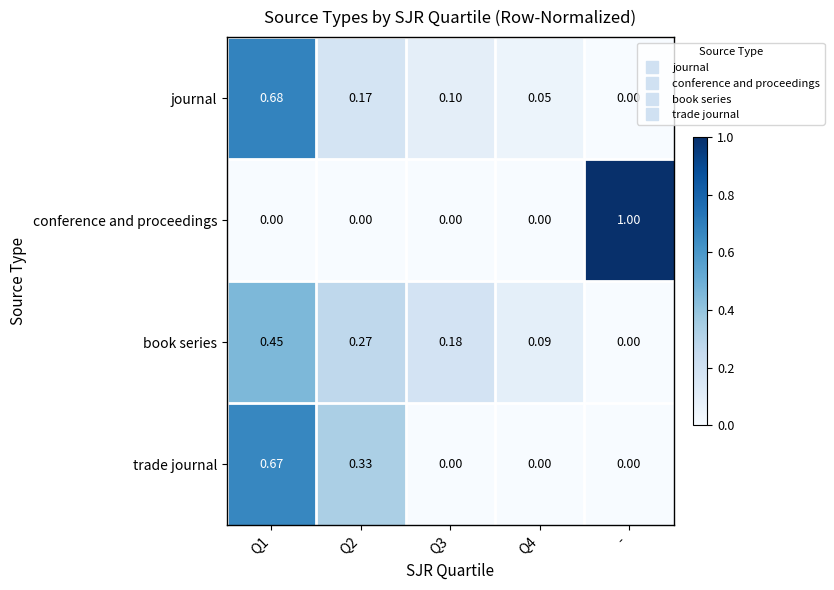

Is the value of trade journal at Q3 greater than the value of book series at Q1?

No